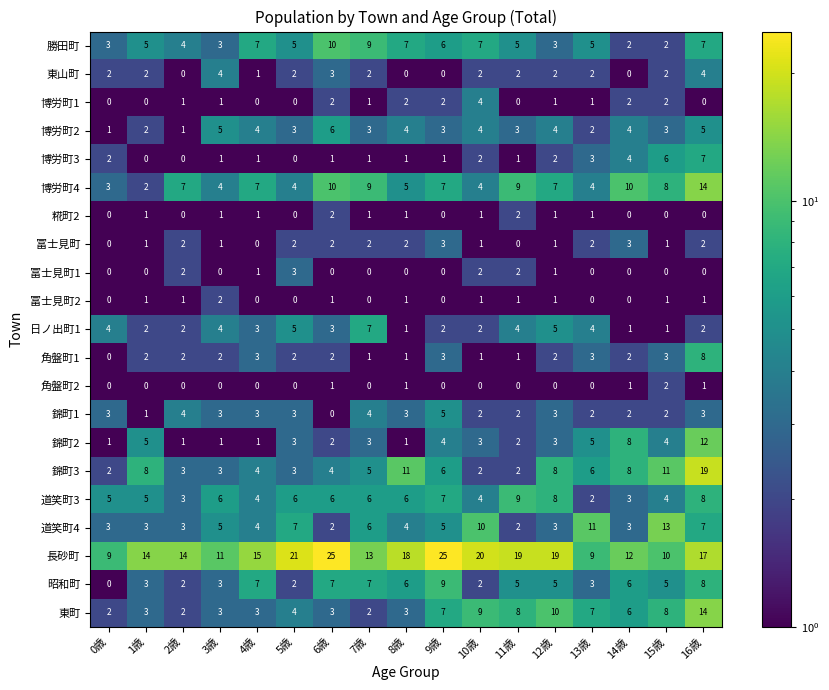

How many data points does each series have?

17